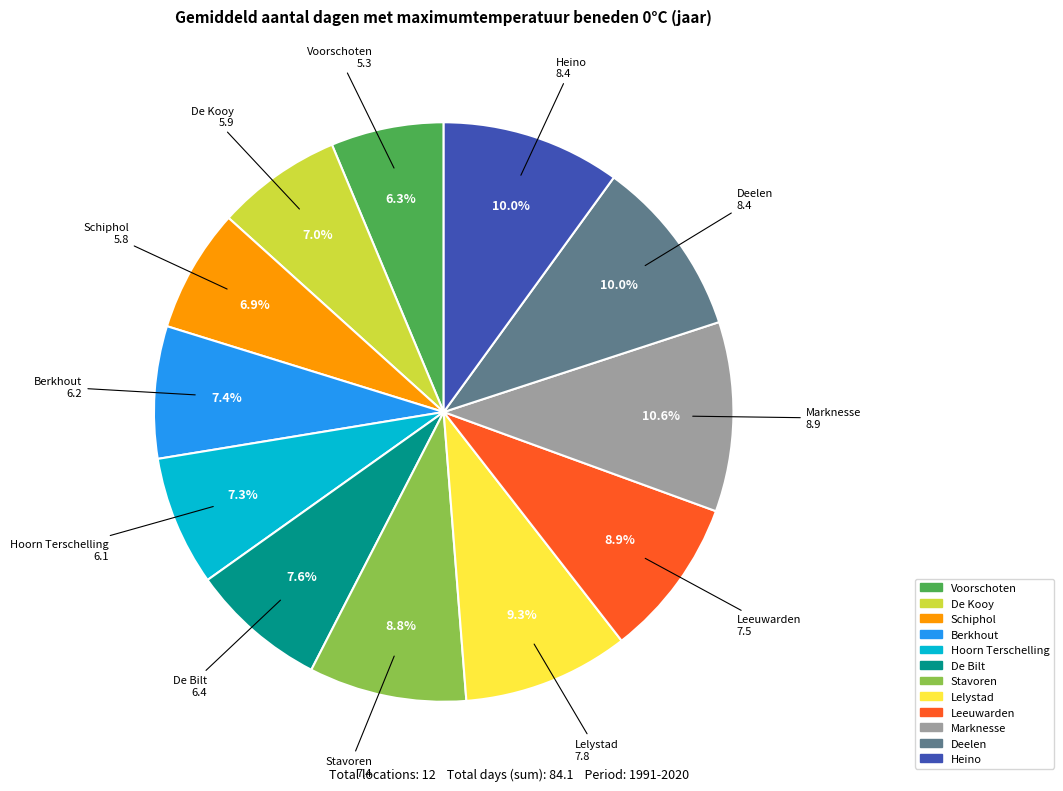

Which slice is the largest?

Marknesse